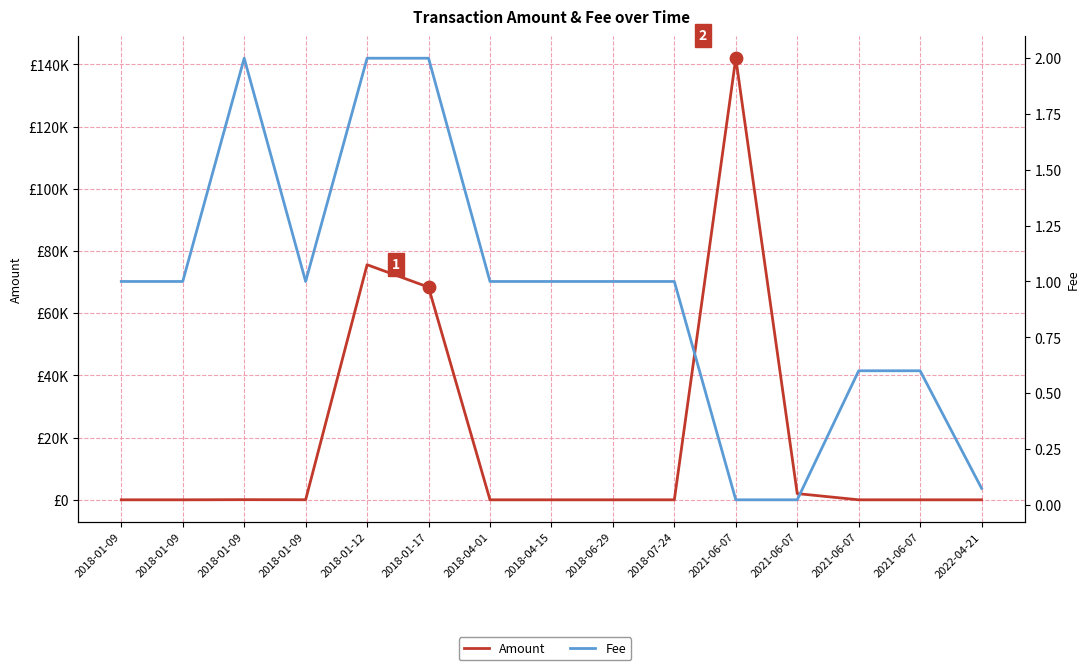

Is the value of Fee at 2021-06-07 greater than the value of Amount at 2021-06-07?

No